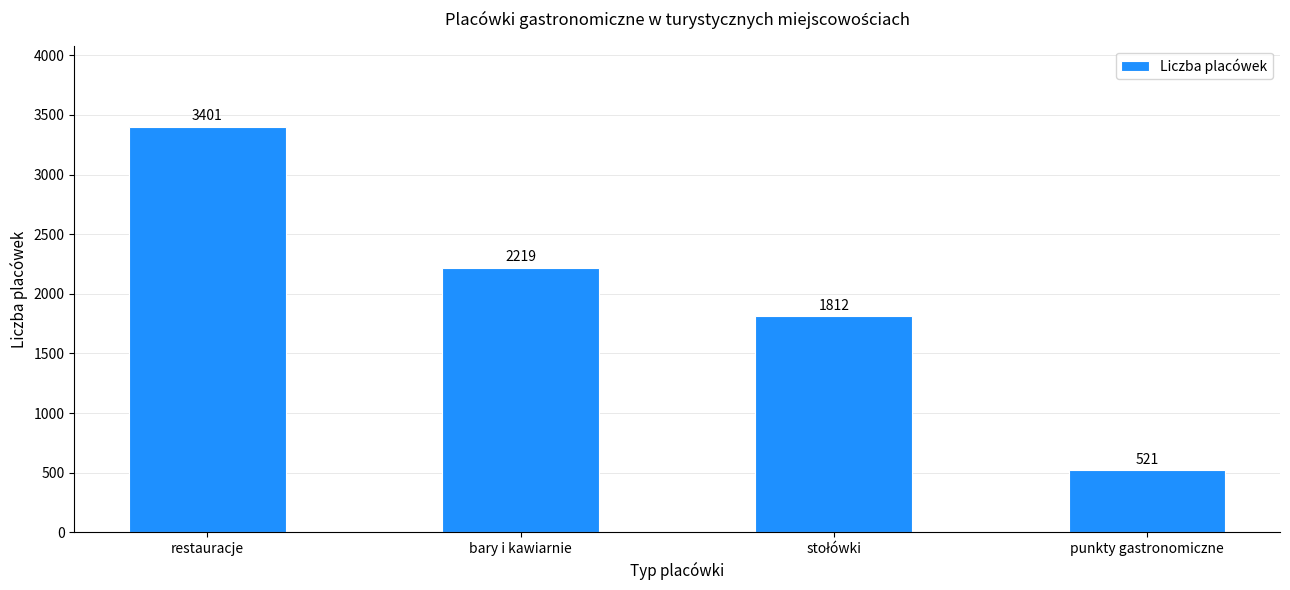

What is the difference between the maximum and minimum values?

2880